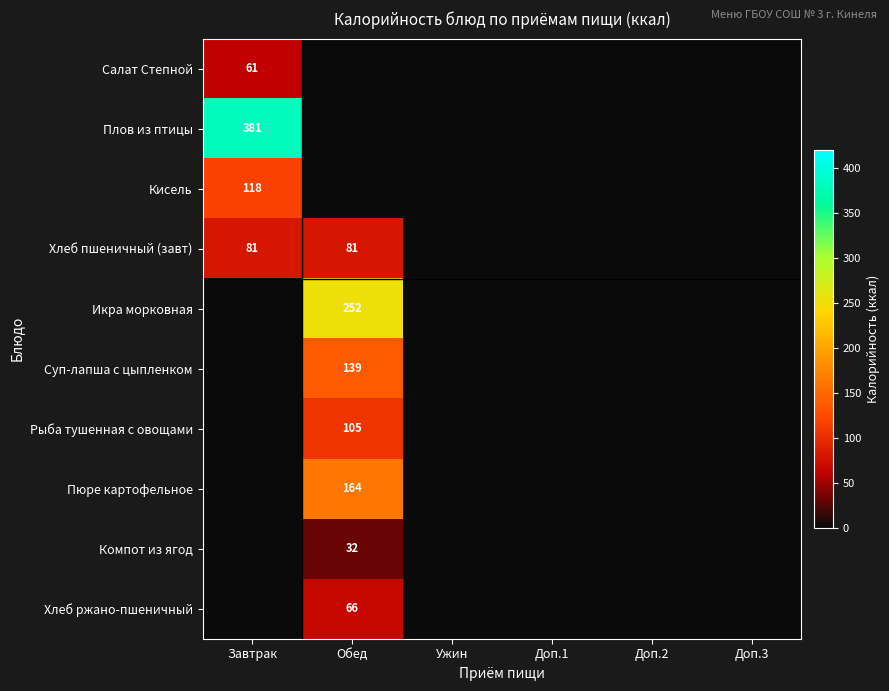

True or false: Компот из ягод has a value of 47 at Обед.

False